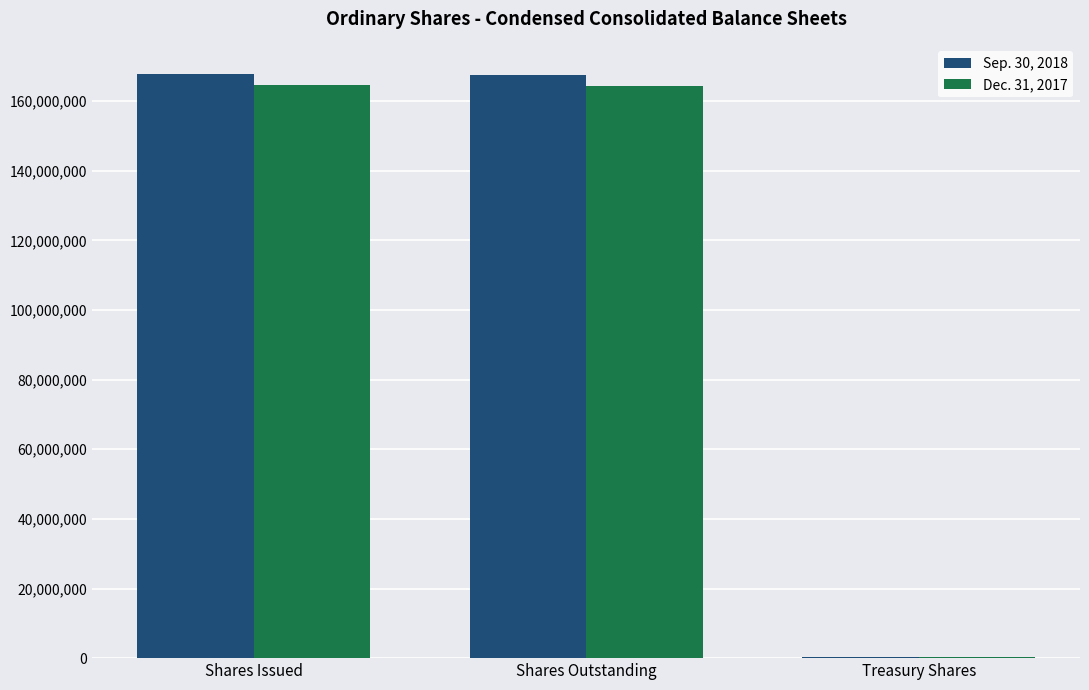

Is it true that Dec. 31, 2017 equals 164785083 at Shares Issued?

True